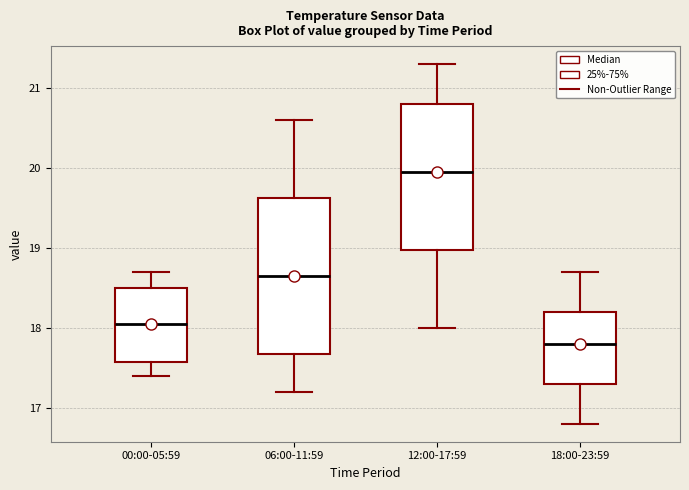

Reading left to right, read every box against the y-axis: the position of its median line, the range the box covers, and the ends of its whiskers. The values are not printed on the chart, so give them approximately, as read against the axis.

00:00-05:59: median 18.1, box 17.6 to 18.5, whiskers 17.4 to 18.7
06:00-11:59: median 18.7, box 17.7 to 19.6, whiskers 17.2 to 20.6
12:00-17:59: median 20.0, box 19.0 to 20.8, whiskers 18.0 to 21.3
18:00-23:59: median 17.8, box 17.3 to 18.2, whiskers 16.8 to 18.7